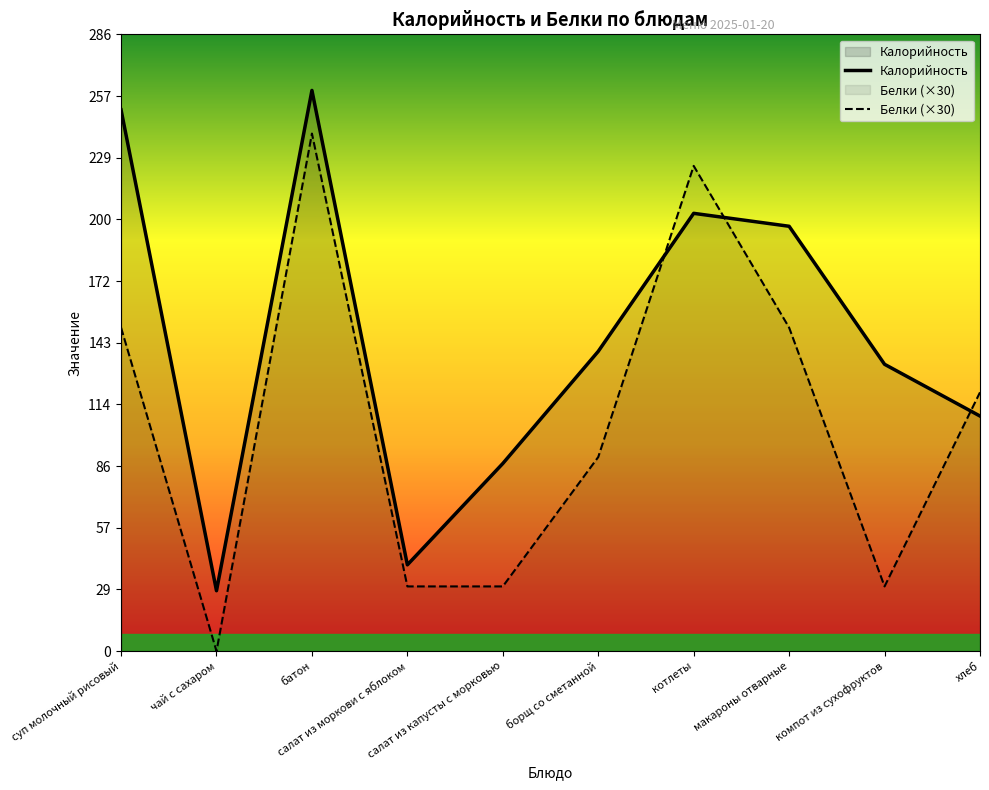

At which label does Белки (×30) first exceed 120?

суп молочный рисовый